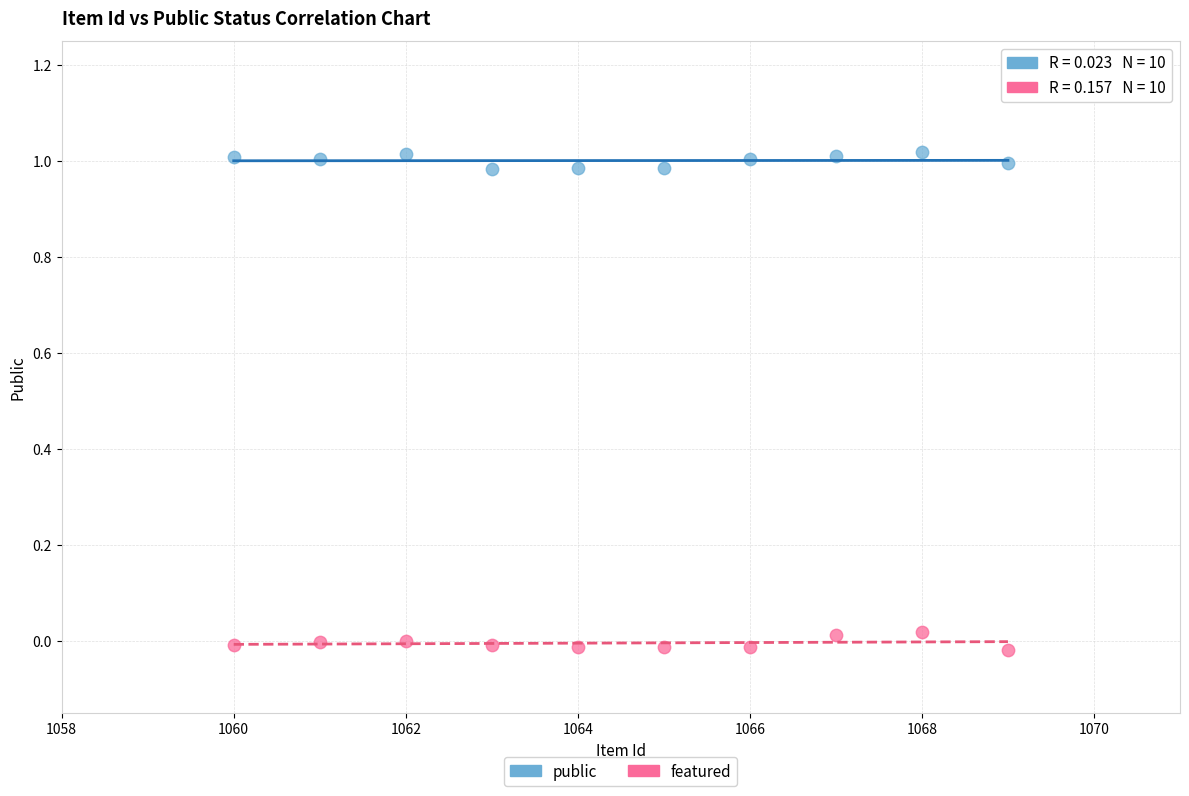

Which series contains the lowest Y value?

featured